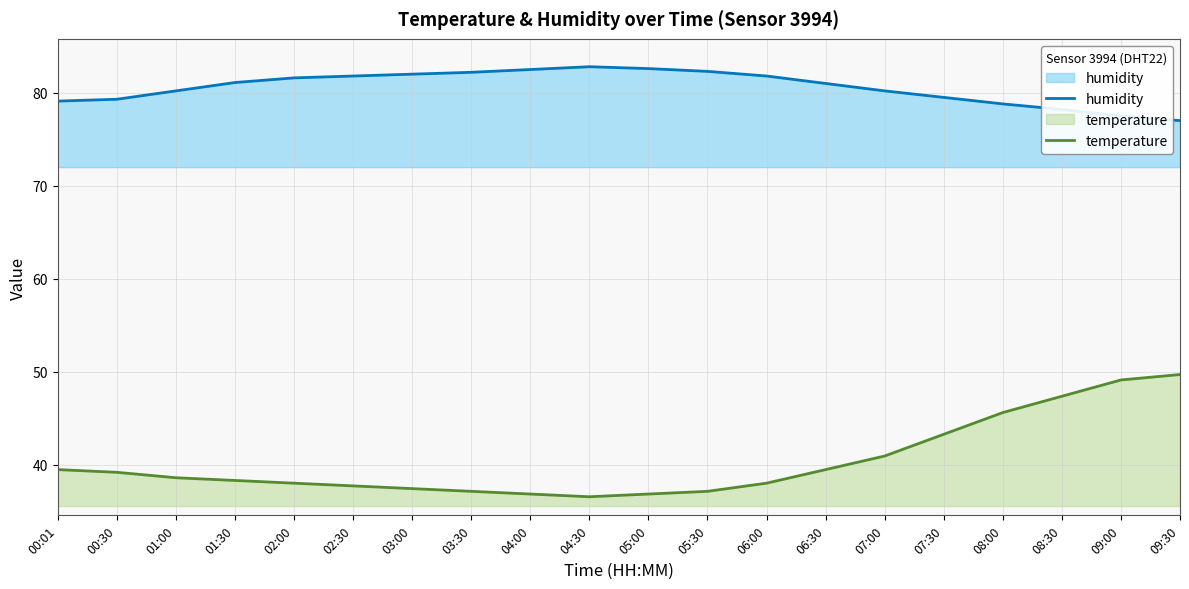

Is it true that humidity equals 112.1 at 06:30?

False